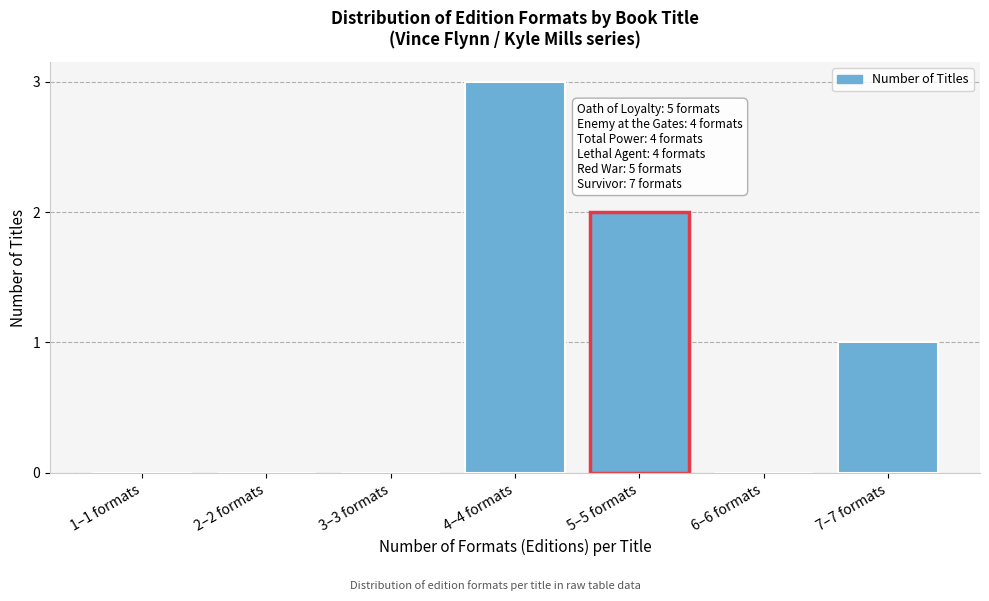

Reading right to left, list all the values displayed in this chart.

7–7 formats=1	6–6 formats=0	5–5 formats=2	4–4 formats=3	3–3 formats=0	2–2 formats=0	1–1 formats=0